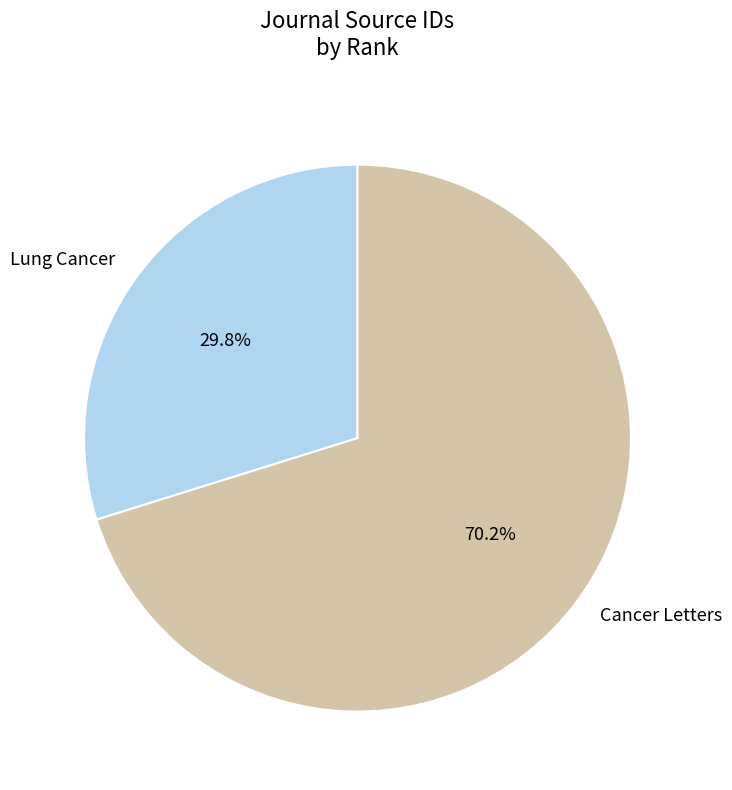

Is Cancer Letters the majority of the pie?

Yes